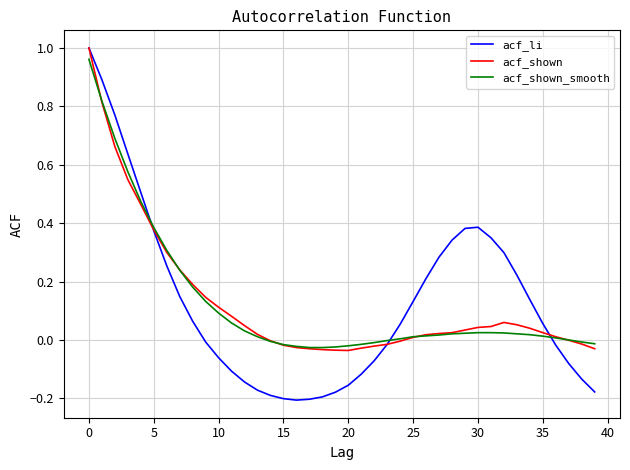

At which category does acf_li reach its first local peak?

30